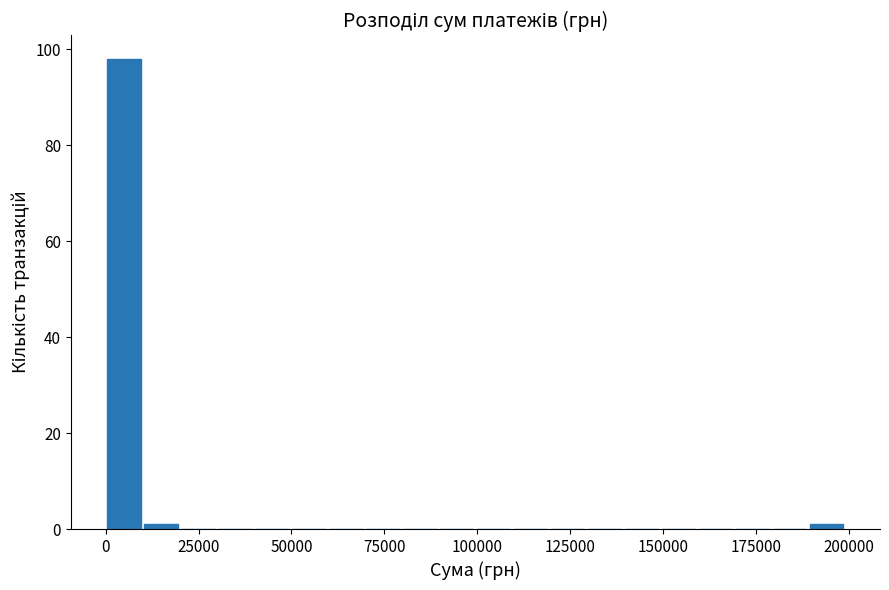

Around what value on the x-axis is the tallest bar? Give the approximate position of its centre, as read against the axis.

5000